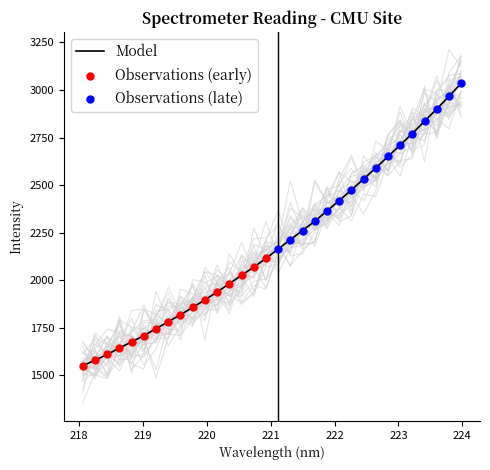

What is the change in value from 220.7354 to 222.263?

+405.8